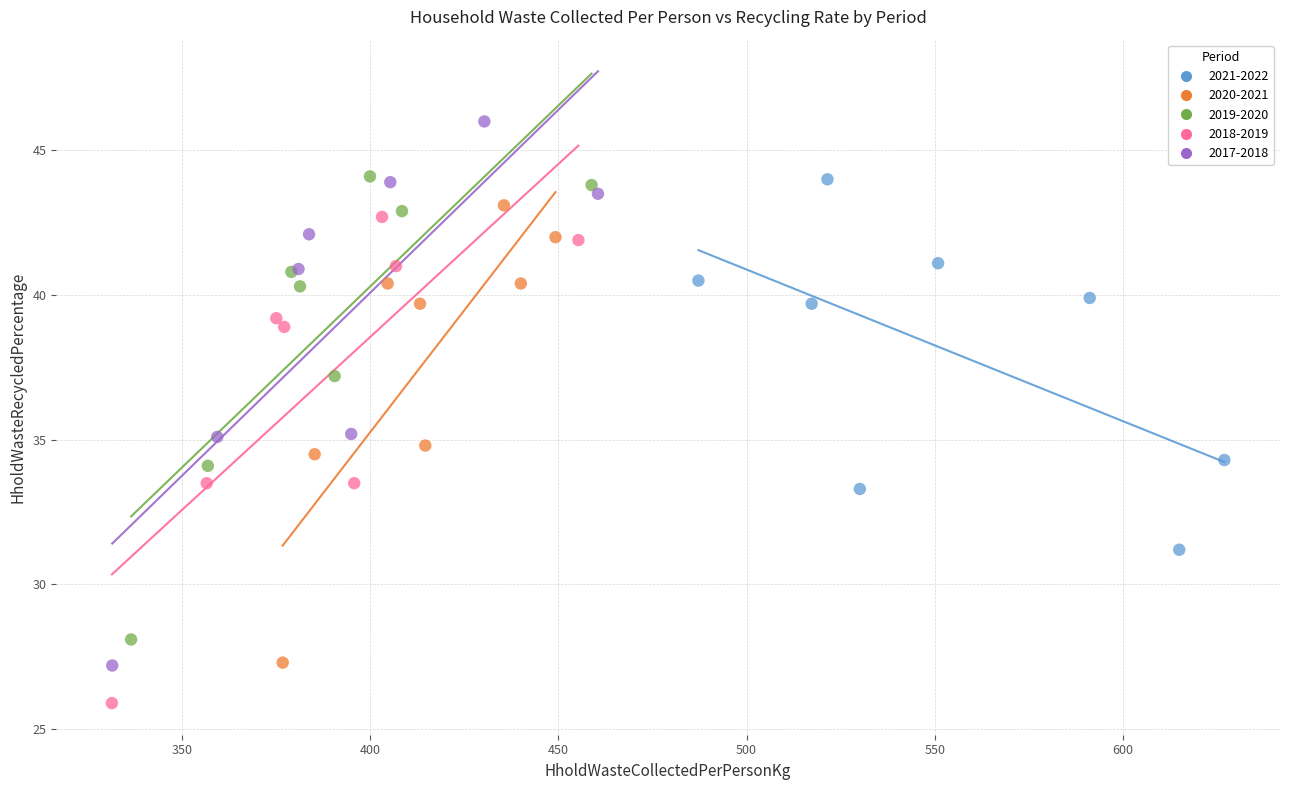

Which series contains the lowest Y value?

2018-2019